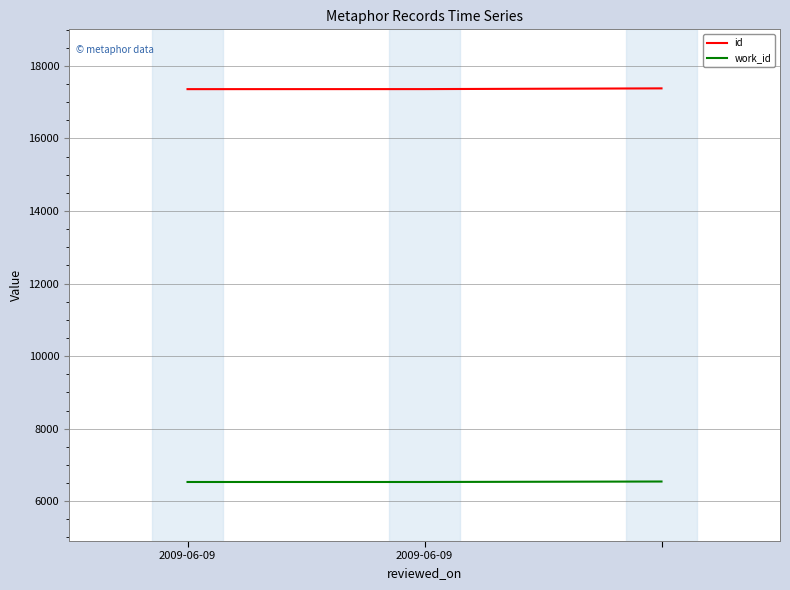

What is the average value of the work_id series?

6534